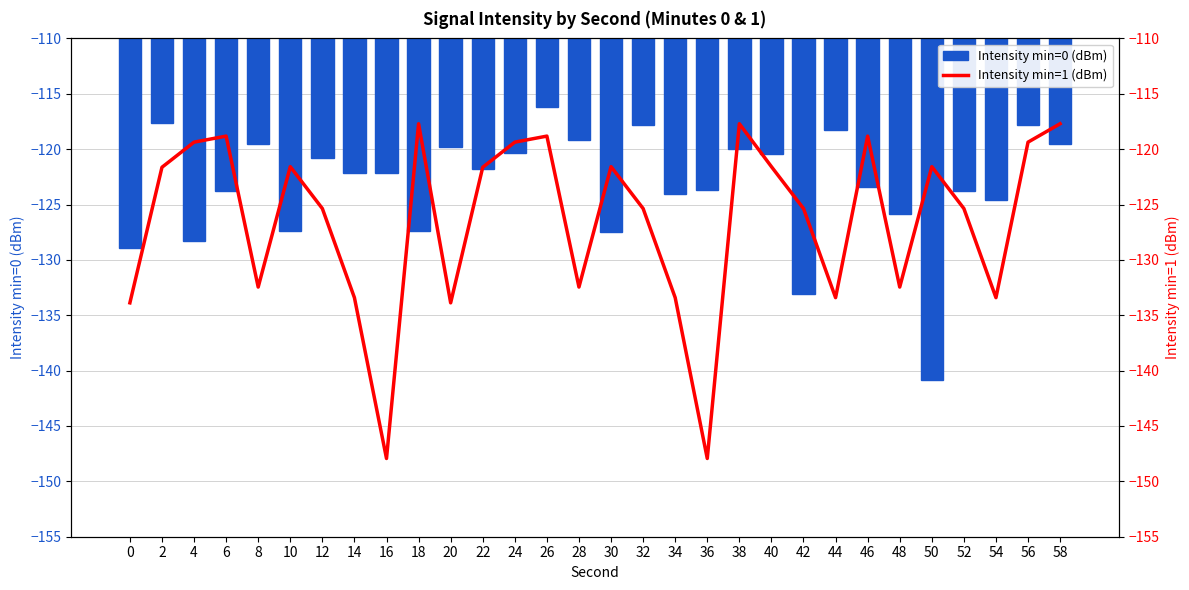

Reading left to right, extract all data points from this chart.

Intensity min=0 (dBm): -128.9	-117.7	-128.3	-123.8	-119.5	-127.4	-120.8	-122.2	-122.2	-127.4	-119.8	-121.8	-120.3	-116.2	-119.2	-127.5	-117.8	-124.0	-123.7	-120.0	-120.4	-133.1	-118.2	-123.4	-125.9	-140.8	-123.8	-124.6	-117.8	-119.5
Intensity min=1 (dBm): -133.9	-121.6	-119.4	-118.8	-132.5	-121.6	-125.4	-133.4	-147.9	-117.7	-133.9	-121.6	-119.4	-118.8	-132.5	-121.6	-125.4	-133.4	-147.9	-117.7	-121.6	-125.4	-133.4	-118.8	-132.5	-121.6	-125.4	-133.4	-119.4	-117.7